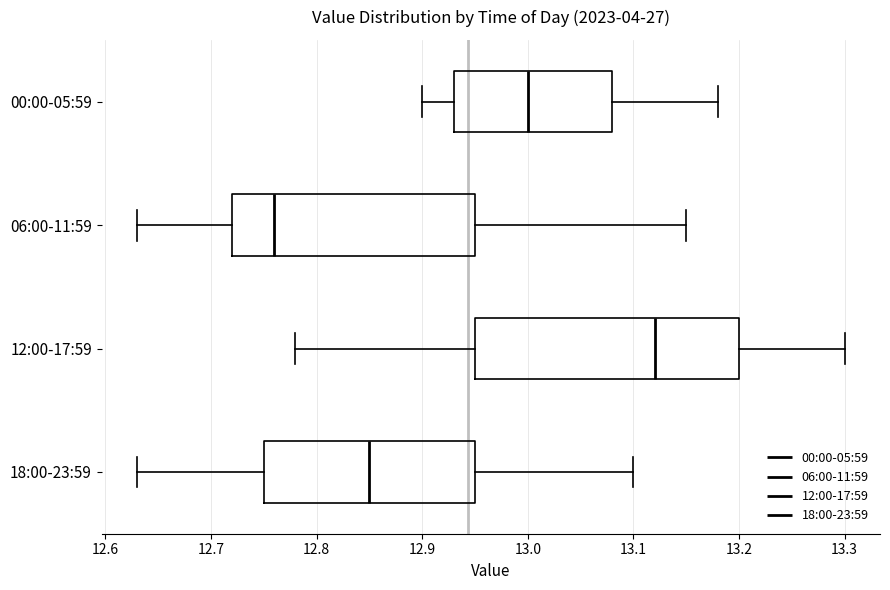

Reading bottom to top, read every box against the x-axis: the position of its median line, the range the box covers, and the ends of its whiskers. The values are not printed on the chart, so give them approximately, as read against the axis.

18:00-23:59: median 12.85, box 12.75 to 12.95, whiskers 12.63 to 13.10
12:00-17:59: median 13.12, box 12.95 to 13.20, whiskers 12.78 to 13.30
06:00-11:59: median 12.76, box 12.72 to 12.95, whiskers 12.63 to 13.15
00:00-05:59: median 13.00, box 12.93 to 13.08, whiskers 12.90 to 13.18